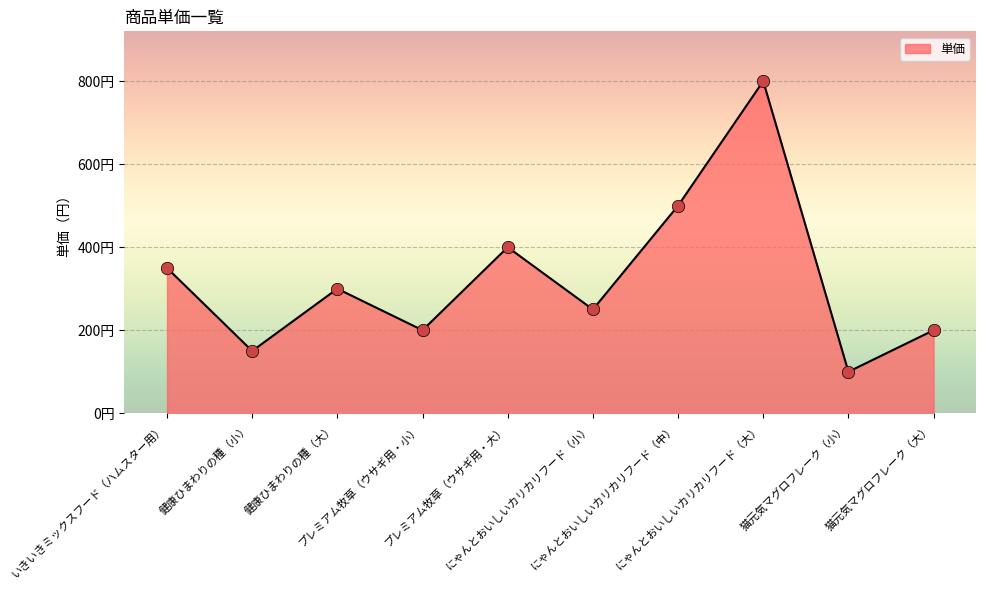

Which has a higher value, いきいきミックスフード（ハムスター用） or 健康ひまわりの種（小）?

いきいきミックスフード（ハムスター用）